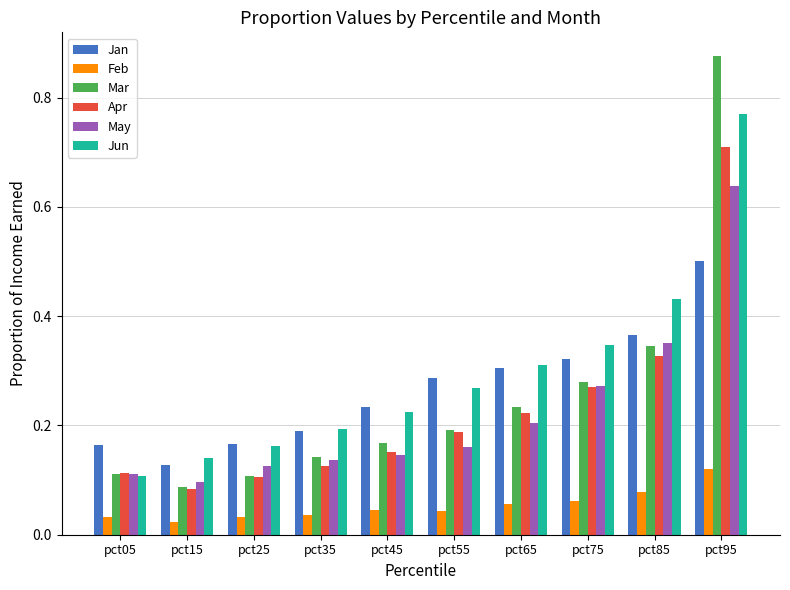

Rank the categories by Jun value from lowest to highest.

pct05, pct15, pct25, pct35, pct45, pct55, pct65, pct75, pct85, pct95